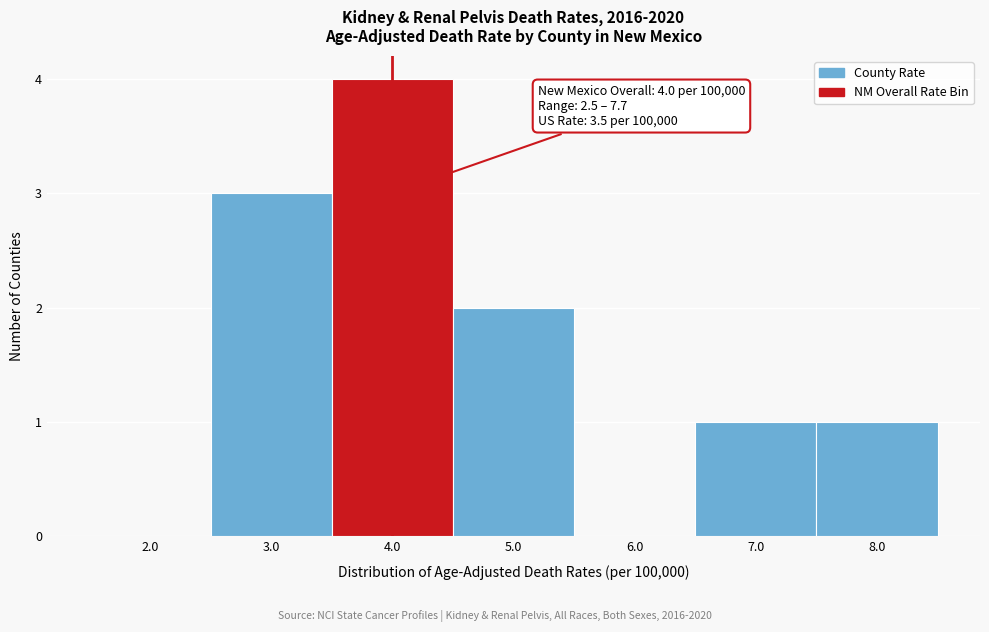

Over which range of the x-axis is the bar tallest?

3.5 to 4.5